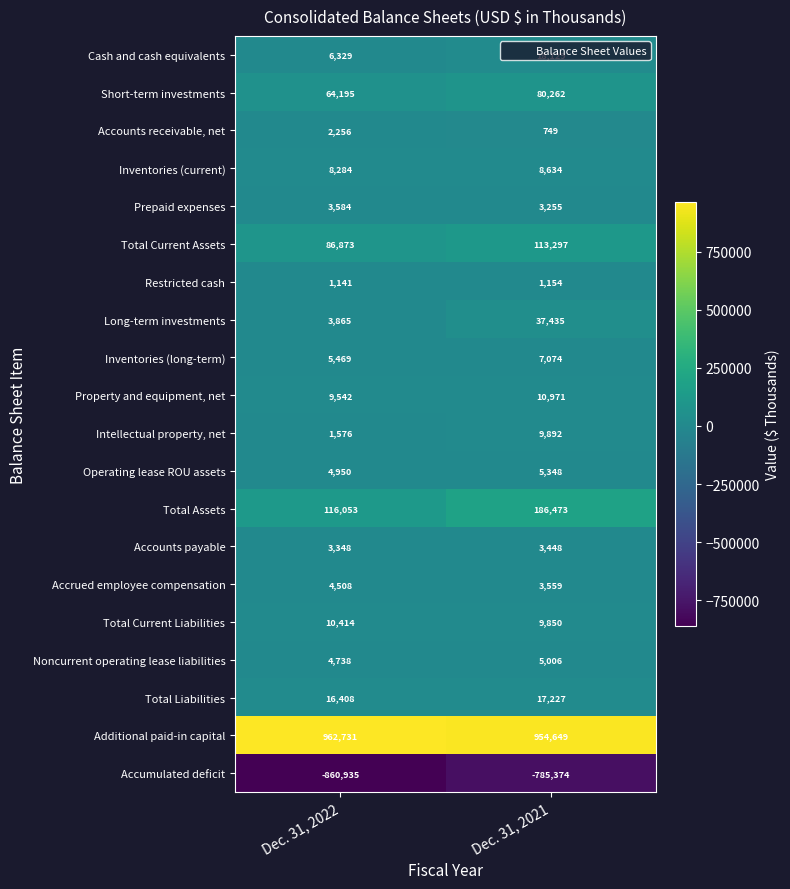

Is it true that Intellectual property, net equals 4506 at Dec. 31, 2021?

False